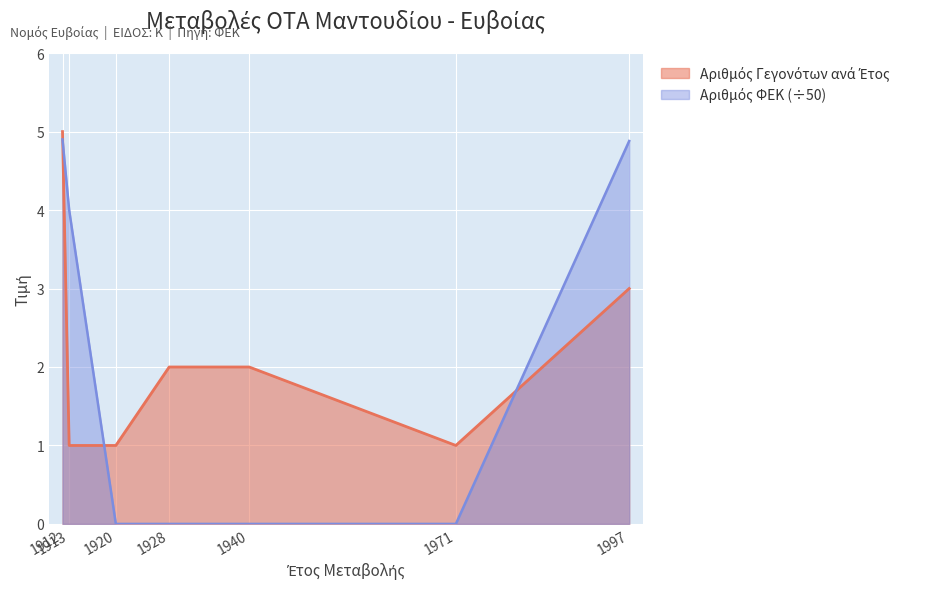

How many lines are shown in the chart?

2